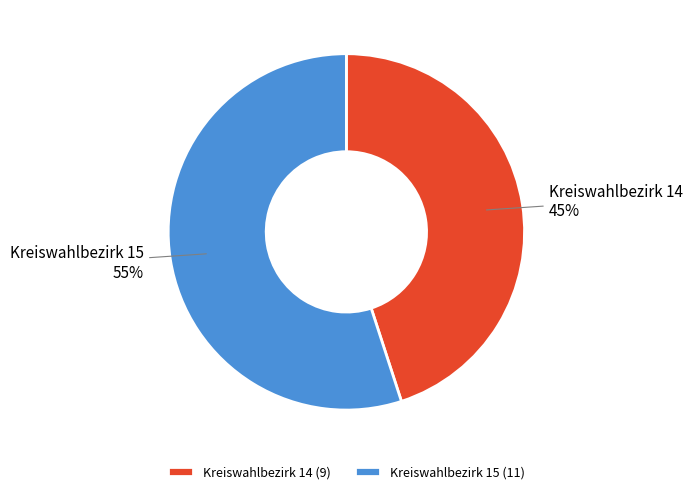

To the nearest percent, what portion does Kreiswahlbezirk 15 represent?

55%